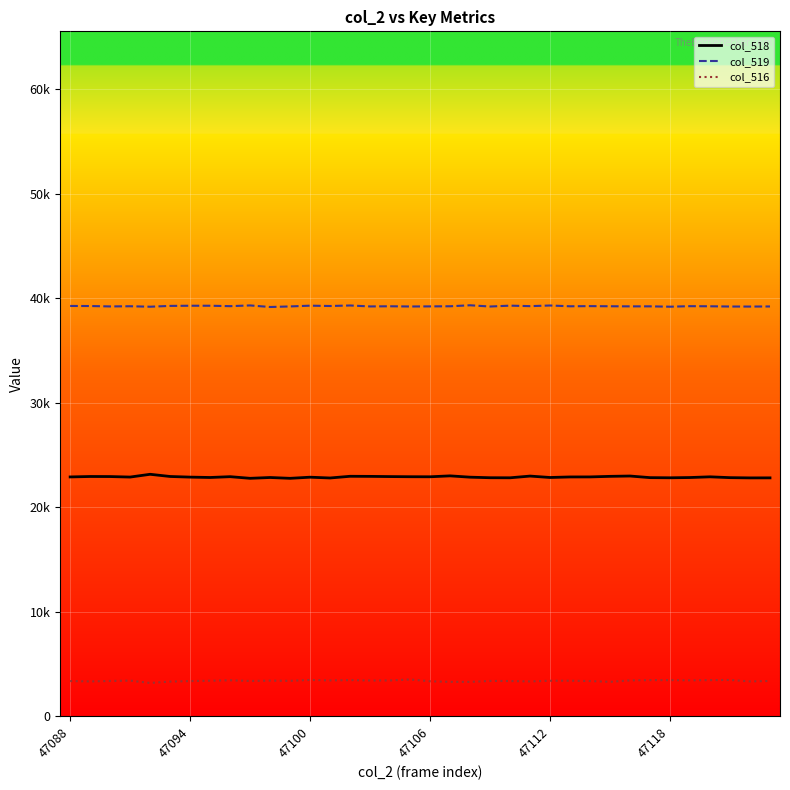

What are all the series names shown in the legend?

col_518, col_519, col_516